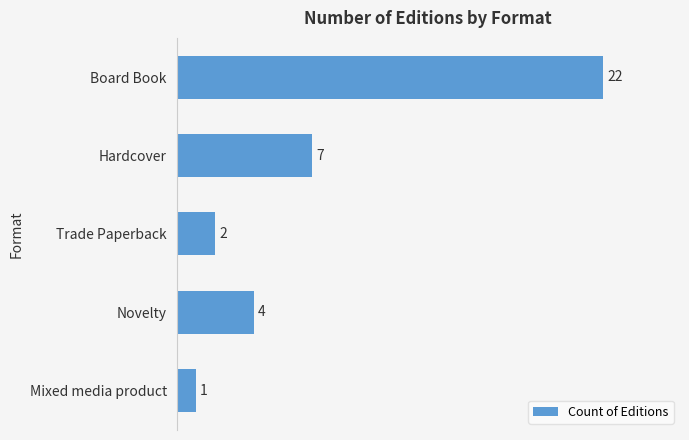

Rank the categories by value from highest to lowest.

Board Book, Hardcover, Novelty, Trade Paperback, Mixed media product